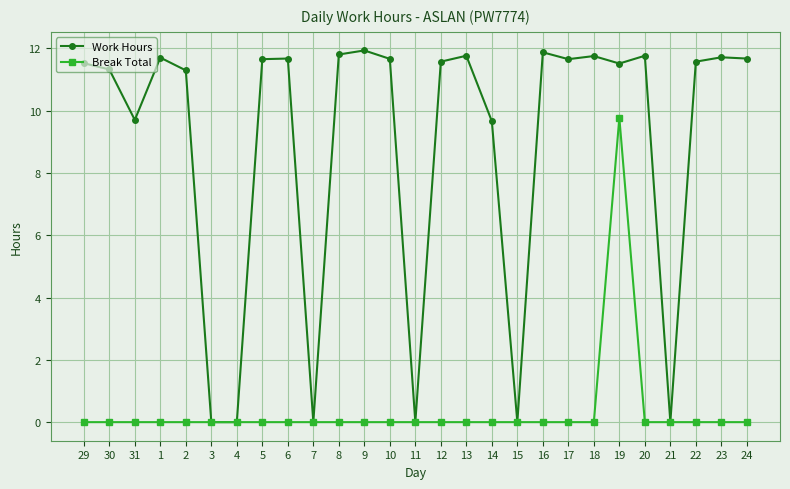

Is the value of Work Hours at 9 greater than the value of Break Total at 5?

Yes